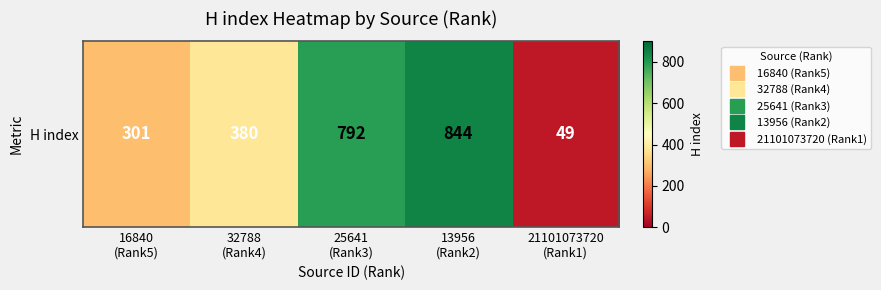

What is the minimum value shown in the chart?

49